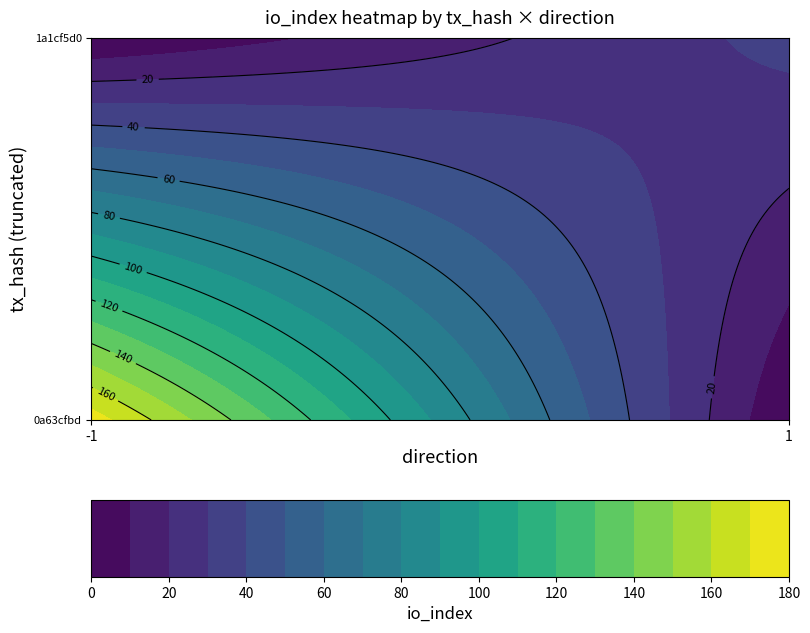

Between direction and value, which series saw the biggest shift?

0a63cfbd